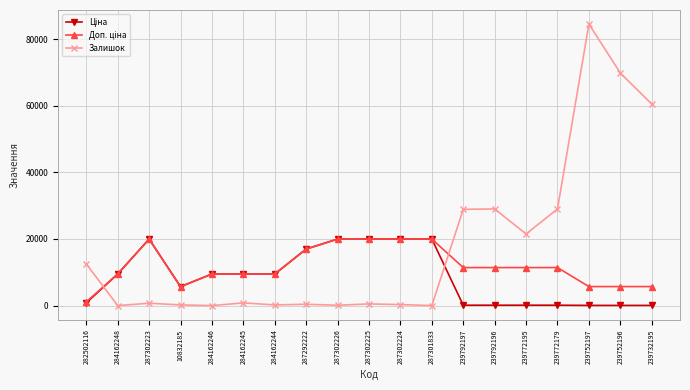

Which category has the highest value in the Залишок series?

239752197